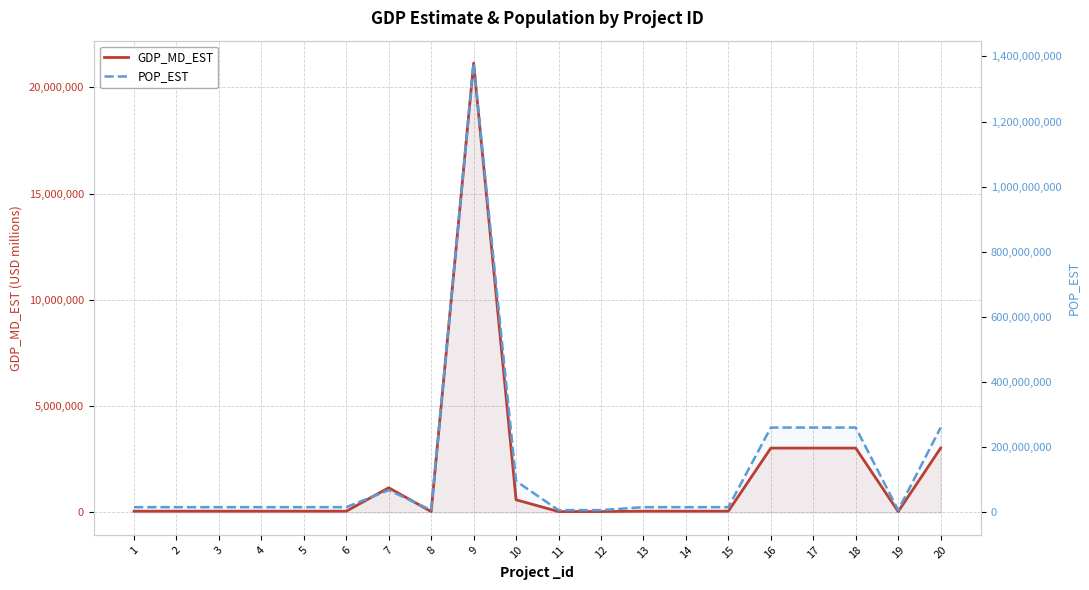

Reading left to right, what are all the values shown in this chart?

GDP_MD_EST: 58940	58940	58940	58940	58940	58940	1161000	40960	21140000	594900	40960	40960	58940	58940	58940	3028000	3028000	3028000	40960	3028000
POP_EST: 16204486	16204486	16204486	16204486	16204486	16204486	68414135	7126706	1379302771	96160163	7126706	7126706	16204486	16204486	16204486	260580739	260580739	260580739	7126706	260580739